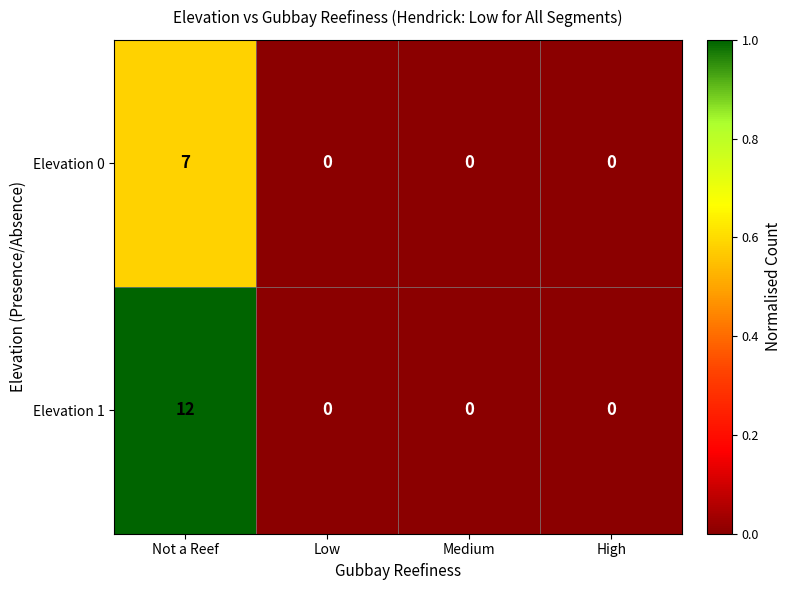

List the series in order of their overall mean, highest first.

Elevation 1, Elevation 0